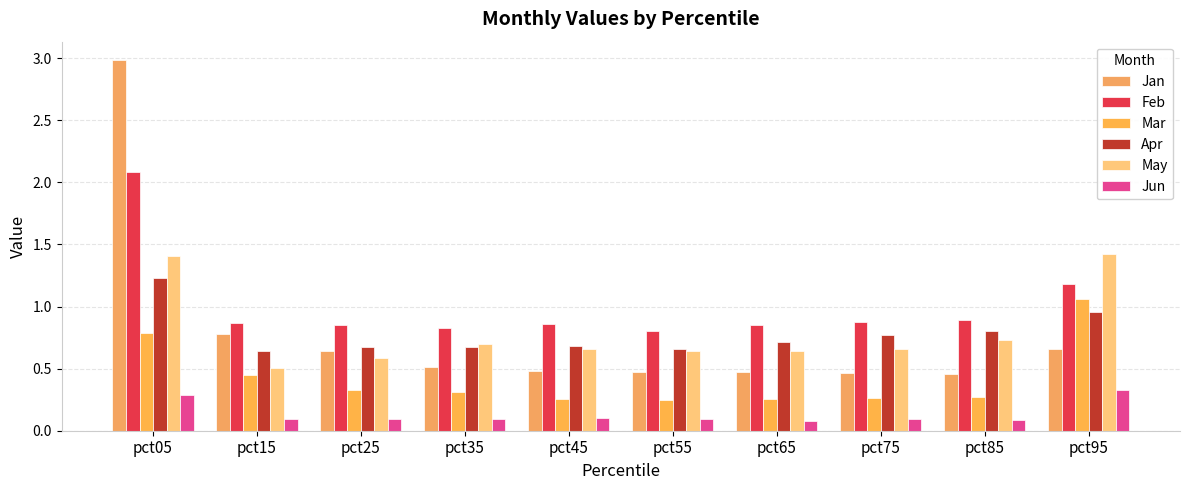

The value of May at pct65 is 0.6. True or false?

True